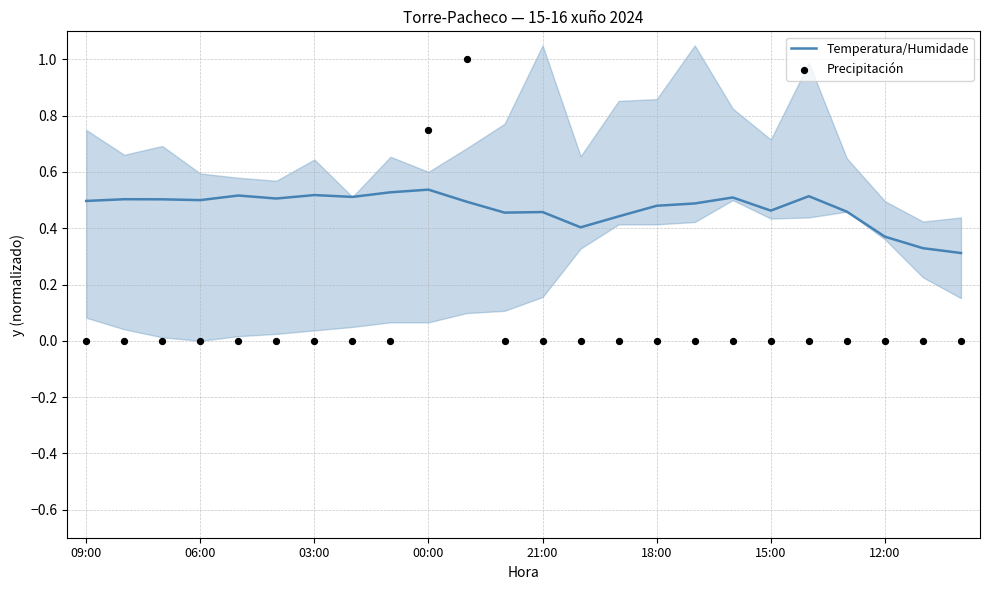

Which series has the largest total across all categories?

Temperatura/Humidade